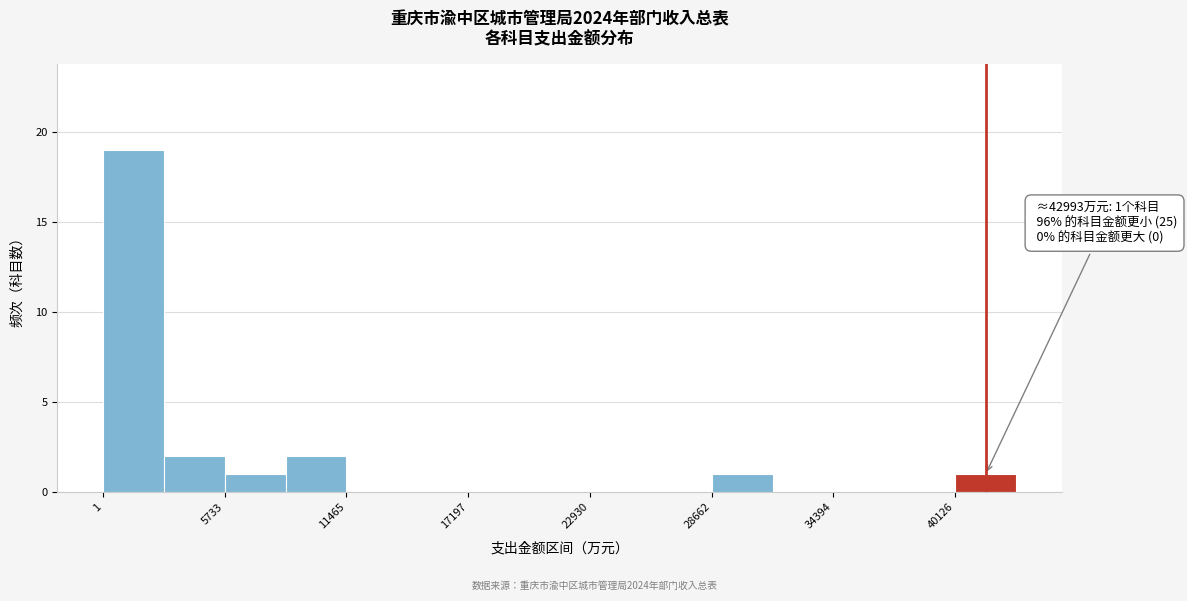

Read against the x-axis, roughly where is the centre of the tallest bar?

1000